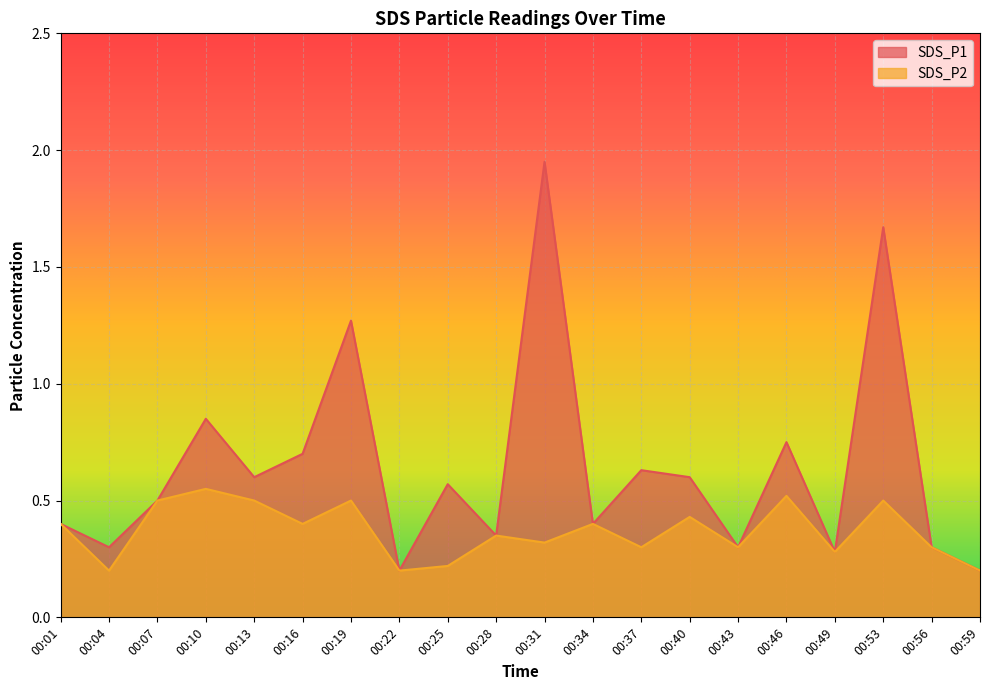

Reading right to left, list all the values displayed in this chart.

SDS_P1: 0.2	0.3	1.7	0.3	0.8	0.3	0.6	0.6	0.4	1.9	0.3	0.6	0.2	1.3	0.7	0.6	0.8	0.5	0.3	0.4
SDS_P2: 0.2	0.3	0.5	0.3	0.5	0.3	0.4	0.3	0.4	0.3	0.3	0.2	0.2	0.5	0.4	0.5	0.6	0.5	0.2	0.4